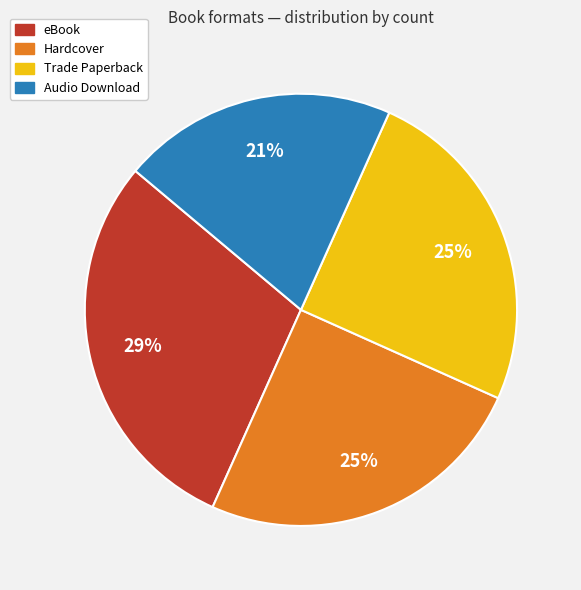

To the nearest percent, what percentage of the pie is eBook?

29%